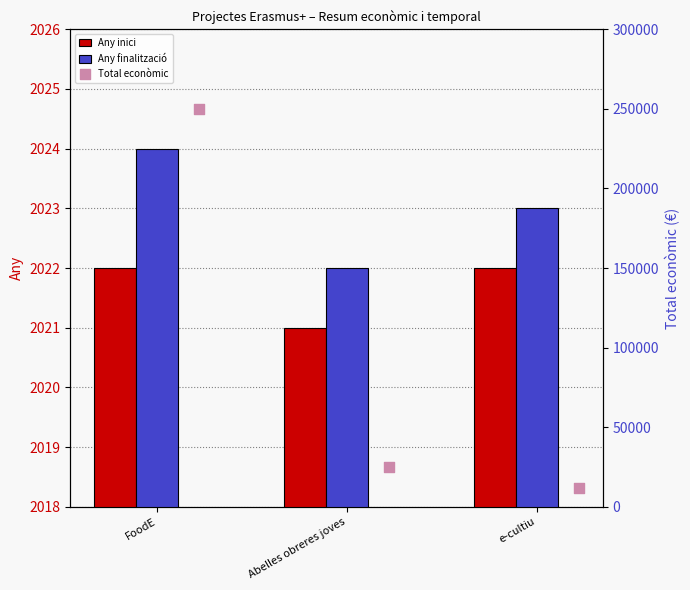

Which series contains the lowest Y value?

Any inici